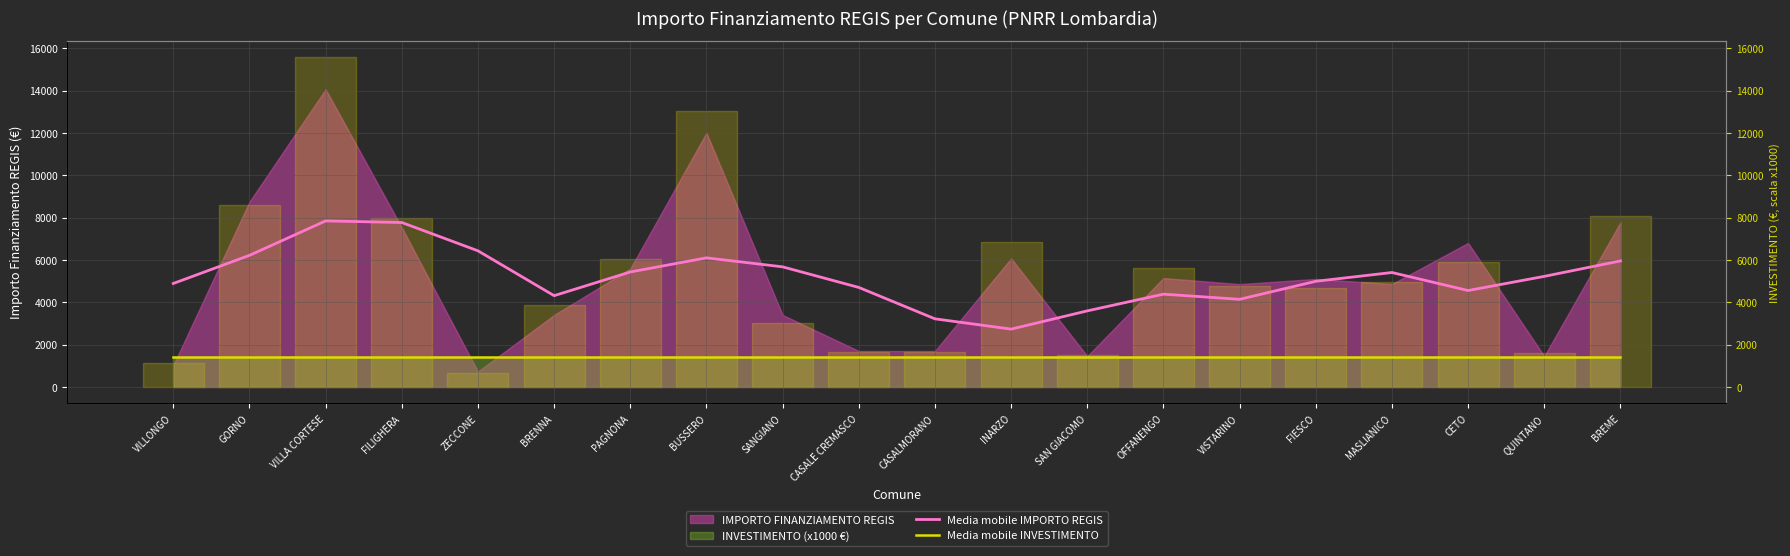

Which label corresponds to the smallest value in the chart?

VILLONGO